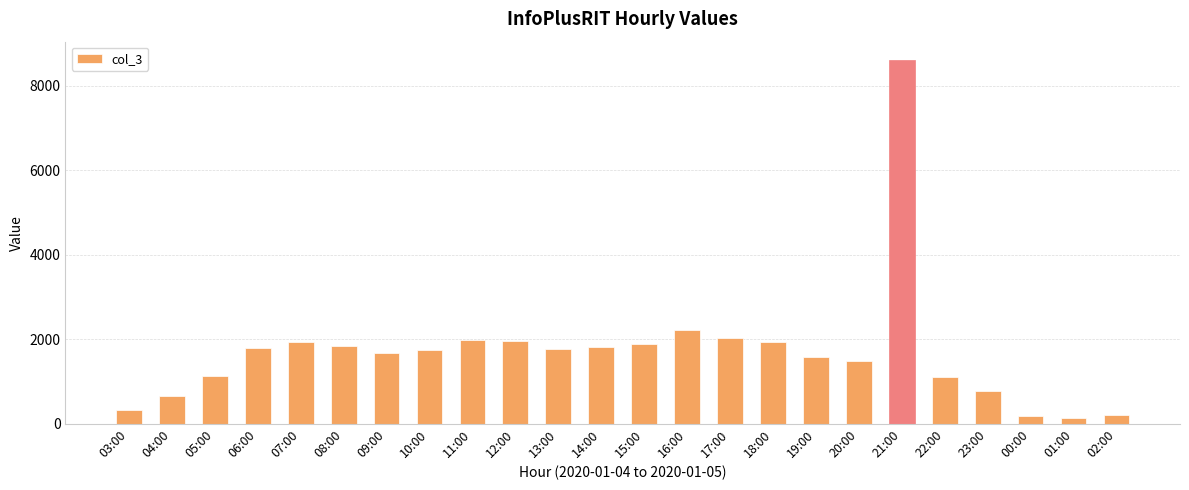

What is the difference between the values at 12:00 and 06:00?

168